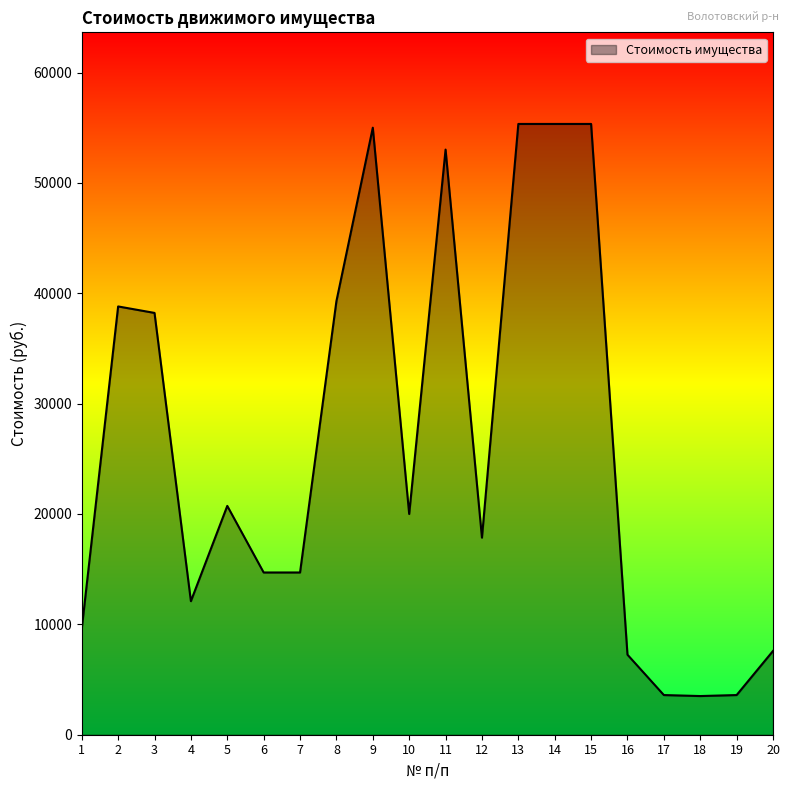

Between 12 and 16, which is larger?

12